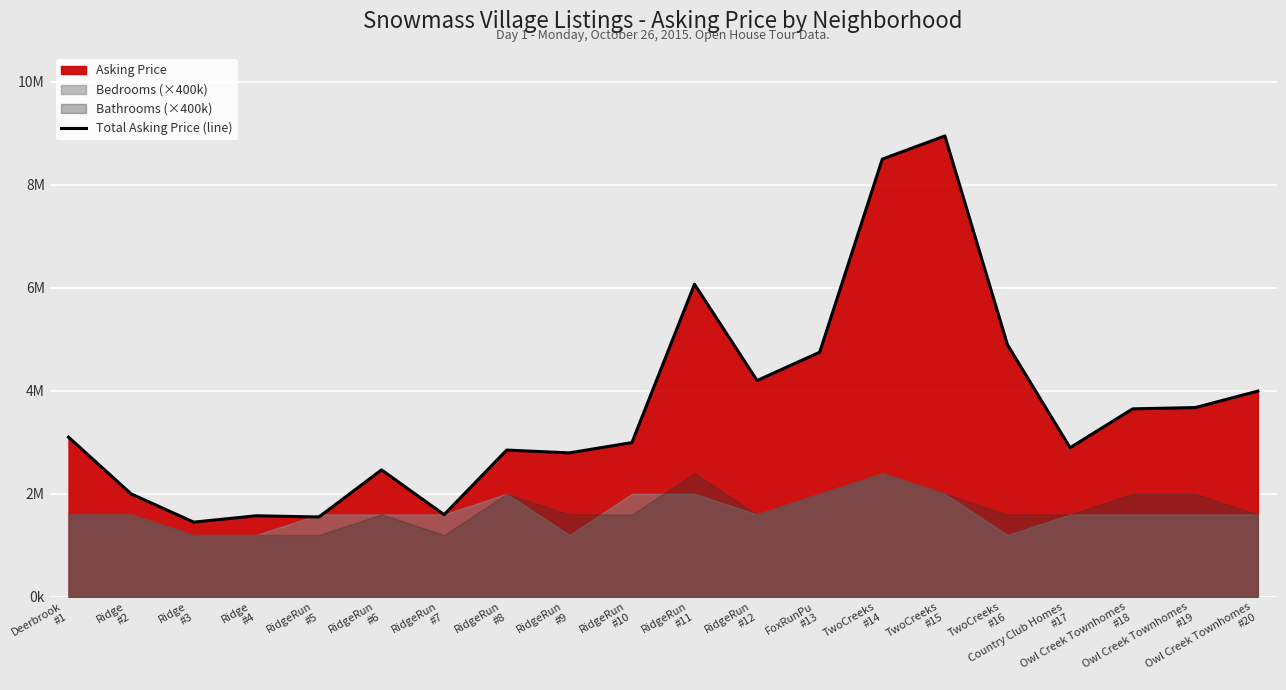

Reading right to left, what are all the values shown in this chart?

Owl Creek Townhomes
#20=3995000	Owl Creek Townhomes
#19=3675000	Owl Creek Townhomes
#18=3650000	Country Club Homes
#17=2895000	TwoCreeks
#16=4895000	TwoCreeks
#15=8950000	TwoCreeks
#14=8500000	FoxRunPu
#13=4750000	RidgeRun
#12=4200000	RidgeRun
#11=6070000	RidgeRun
#10=2995000	RidgeRun
#9=2795000	RidgeRun
#8=2850000	RidgeRun
#7=1595000	RidgeRun
#6=2465000	RidgeRun
#5=1550000	Ridge
#4=1574000	Ridge
#3=1450000	Ridge
#2=1999000	Deerbrook
#1=3100000